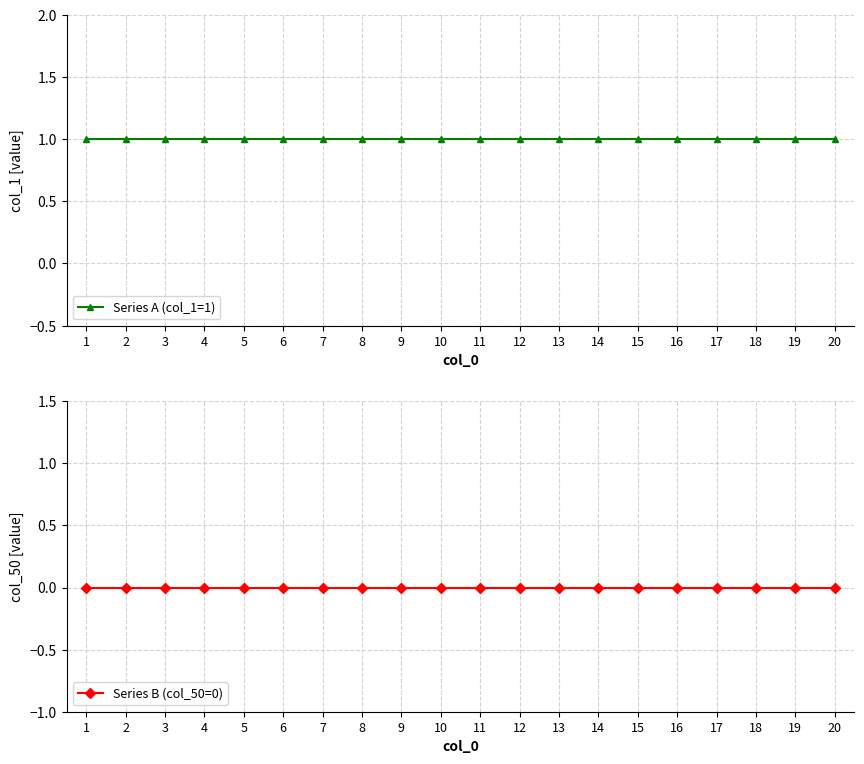

What are all the series names shown in the legend?

Series A (col_1=1), Series B (col_50=0)